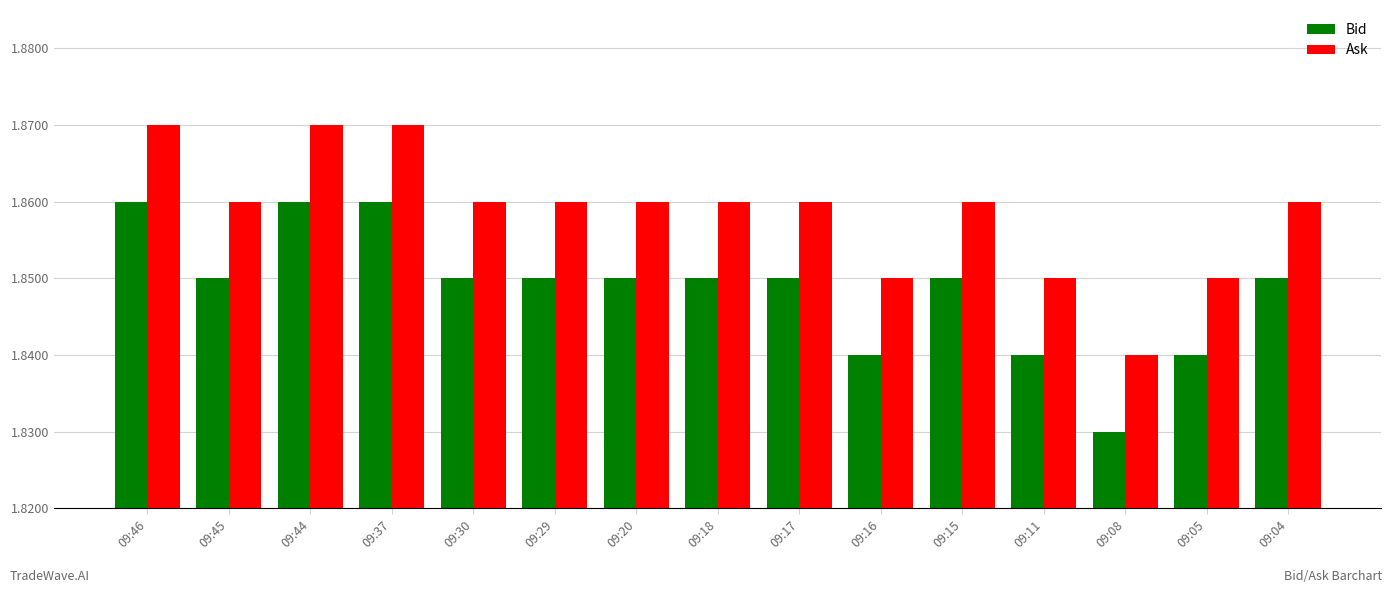

List the series in order of their peak value, lowest first.

Bid, Ask